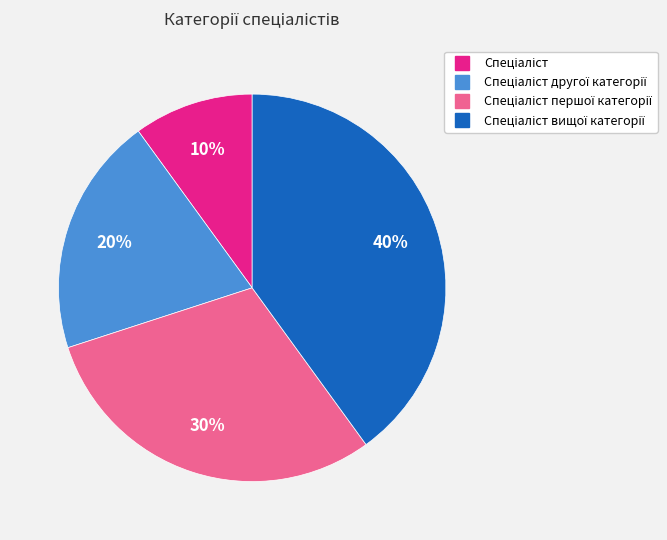

To the nearest percent, what is the difference between the largest and smallest slice percentages?

30%